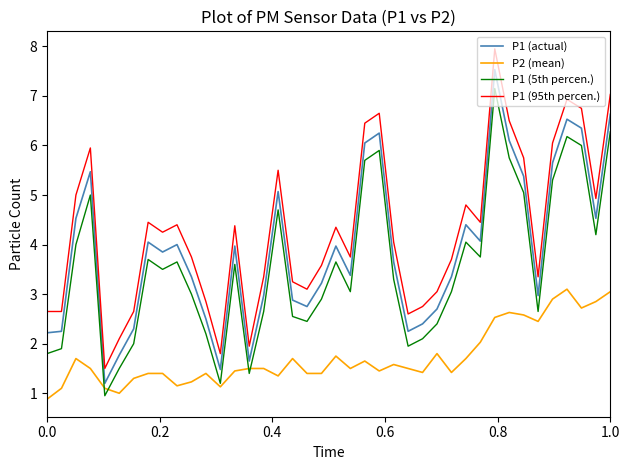

Which series has the largest range (max minus min)?

P1 (95th percen.)